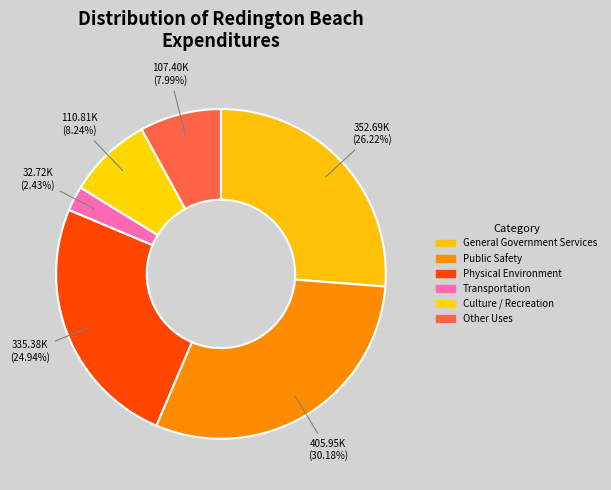

Combined, do General Government Services and Physical Environment account for over 50%?

Yes